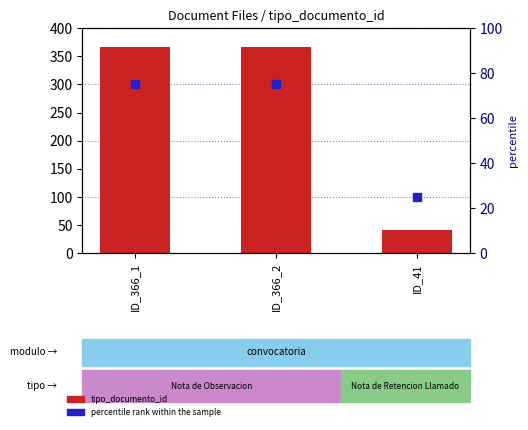

Which series has the largest Y range (max minus min)?

tipo_documento_id